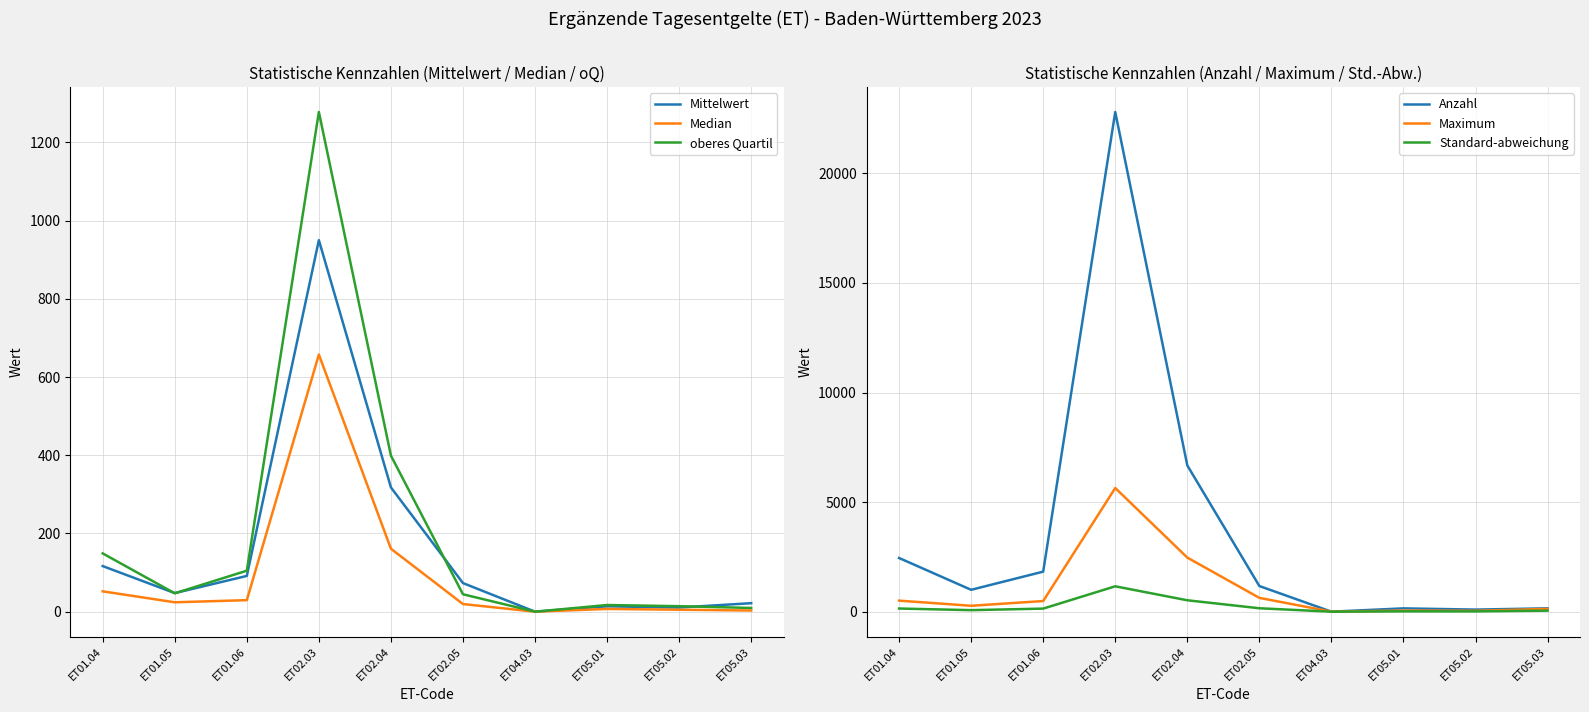

What is the total value across all series at ET05.01?

254.5